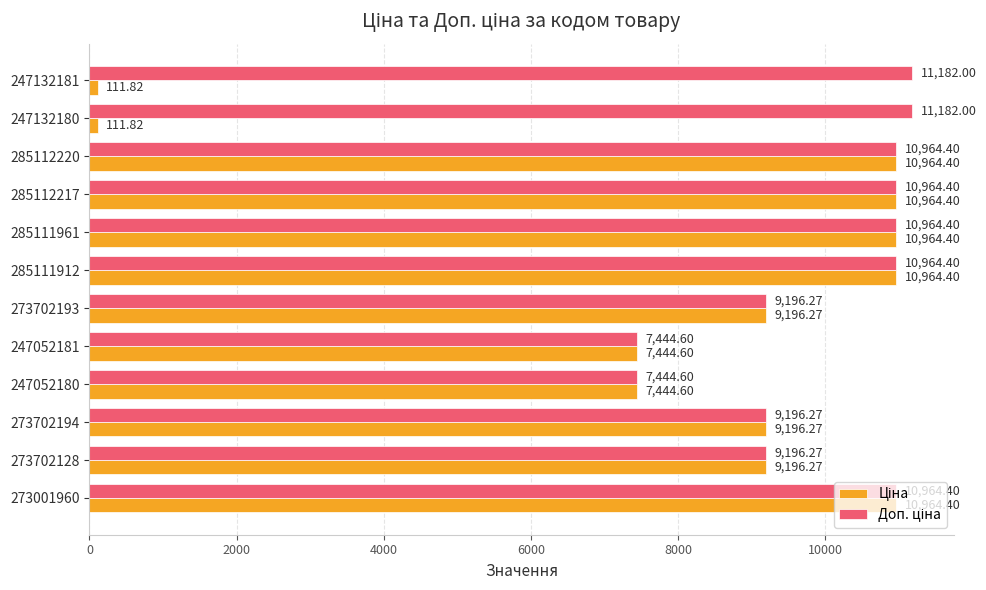

At how many categories does at least one series exceed 1826?

12